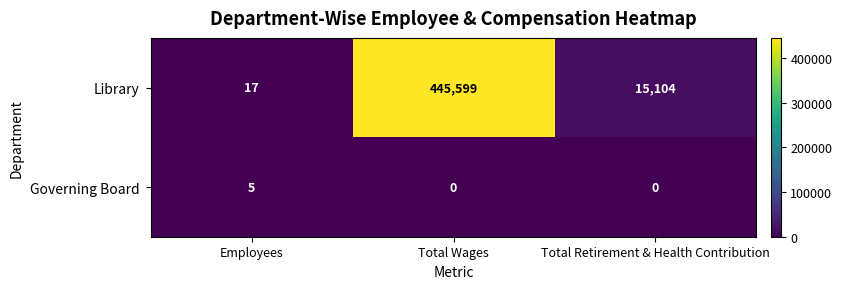

Rank the series at Total Wages from lowest to highest value.

Governing Board, Library